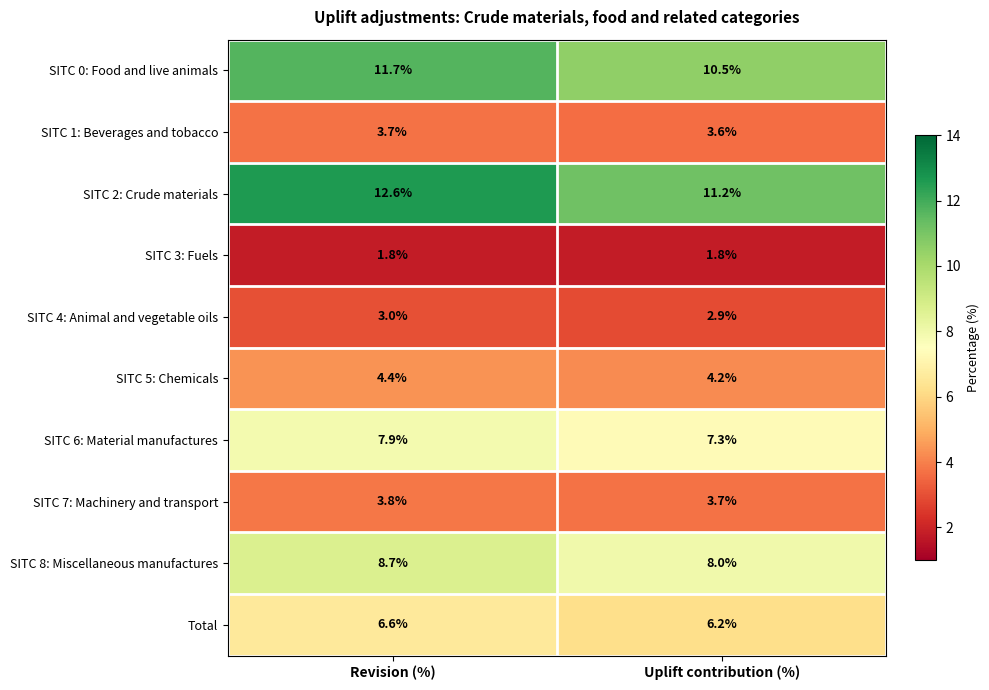

True or false: Total has a value of 2.5 at Uplift contribution (%).

False